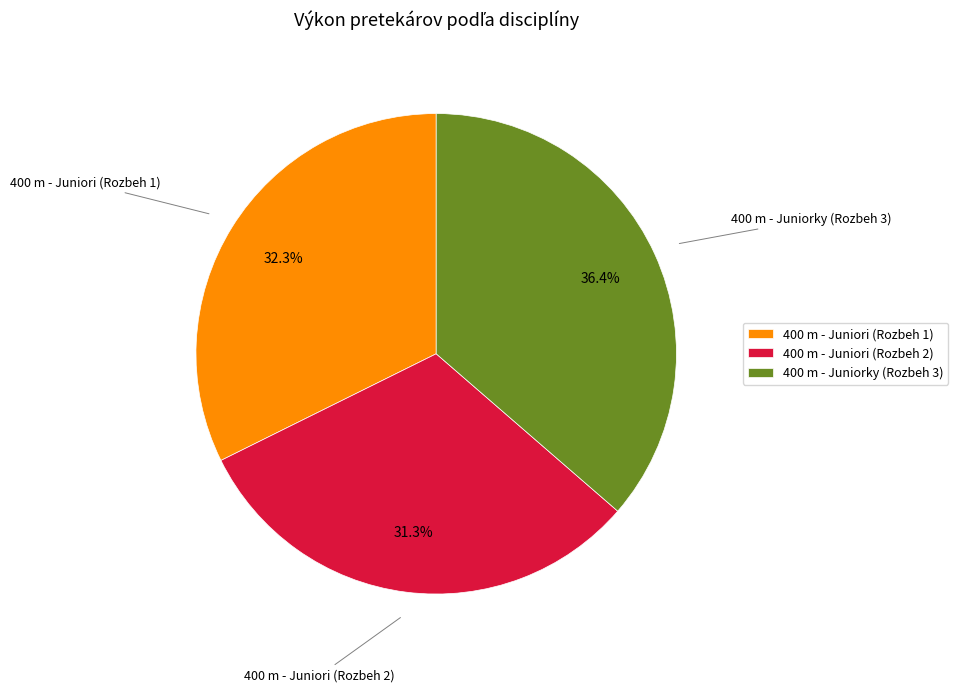

To the nearest percent, what portion does 400 m - Juniori (Rozbeh 2) represent?

31%